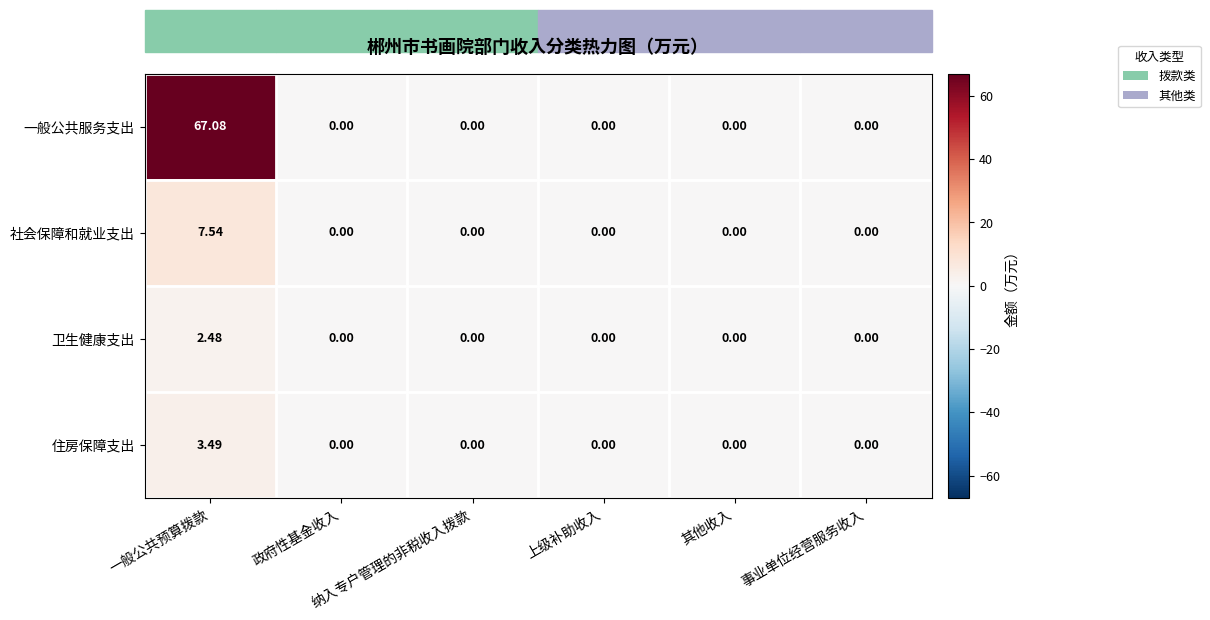

Which series has the largest range (max minus min)?

一般公共服务支出